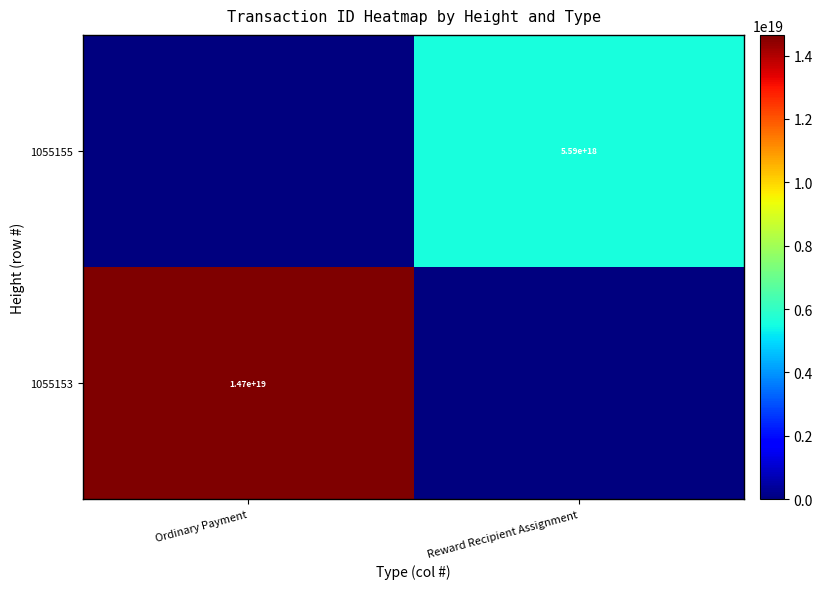

The value of 1055153 at Ordinary Payment is 10074989772931514368. True or false?

False